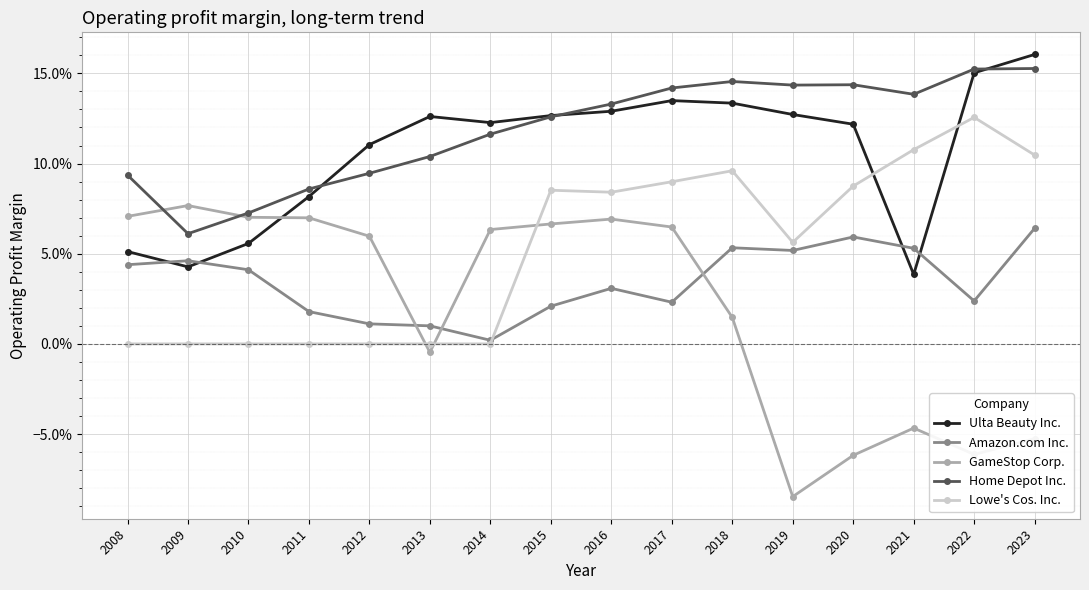

Where is the first local maximum for Amazon.com Inc.?

2009